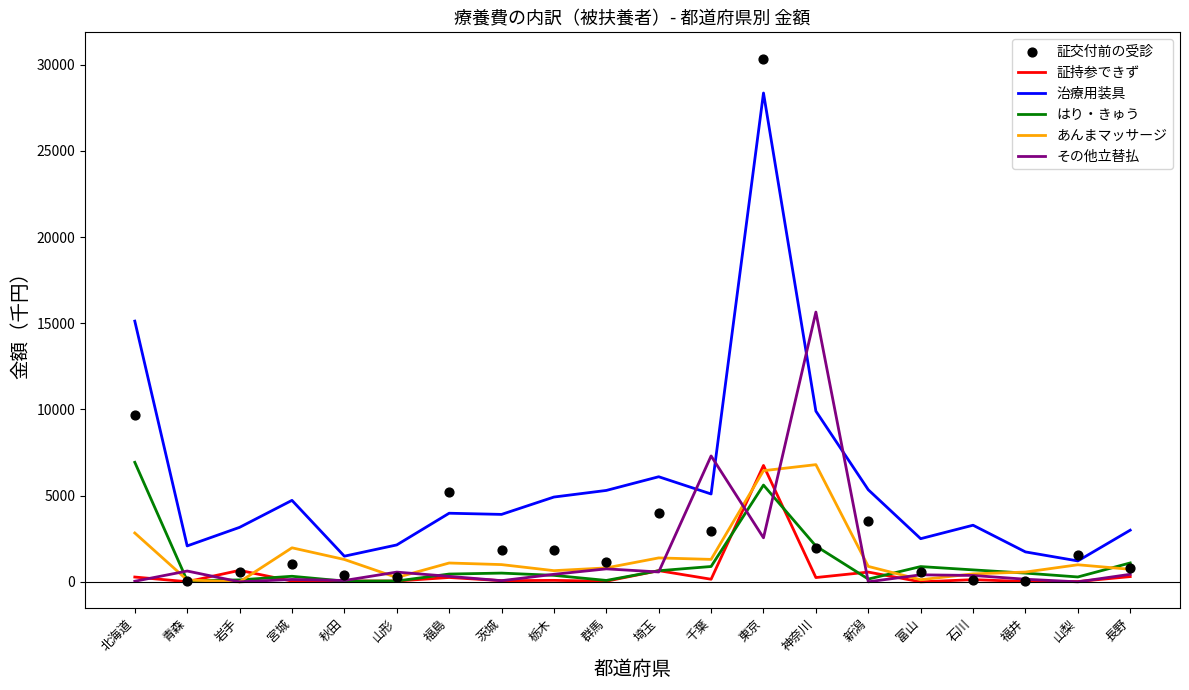

At how many categories does at least one series exceed 14520?

3